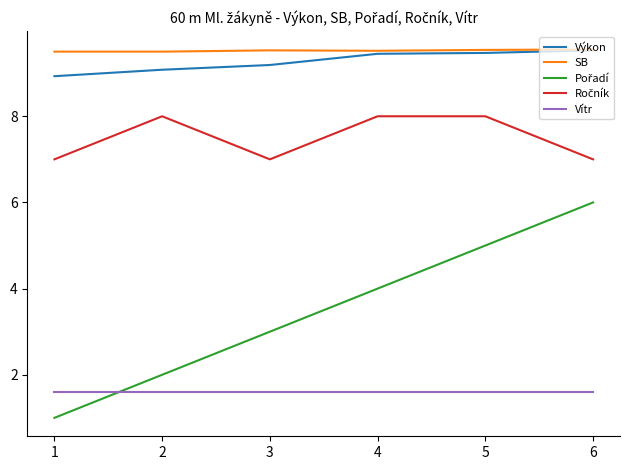

What is the minimum value for Výkon?

8.9